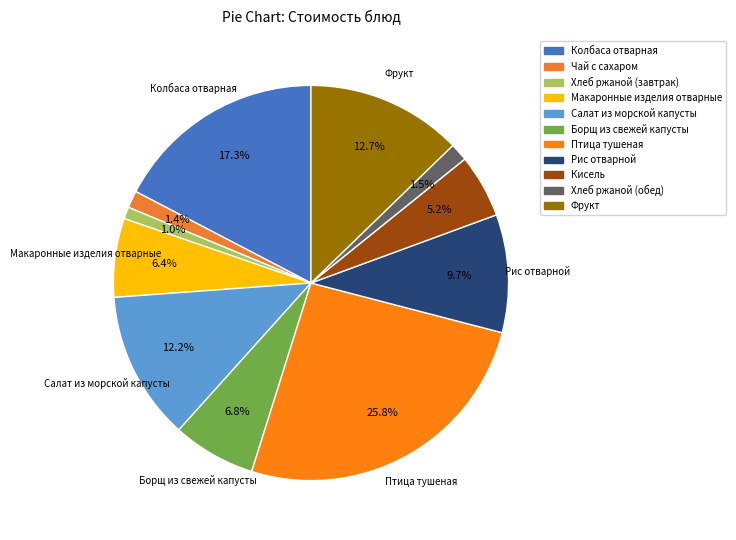

Is there any slice that represents more than half of the pie?

No